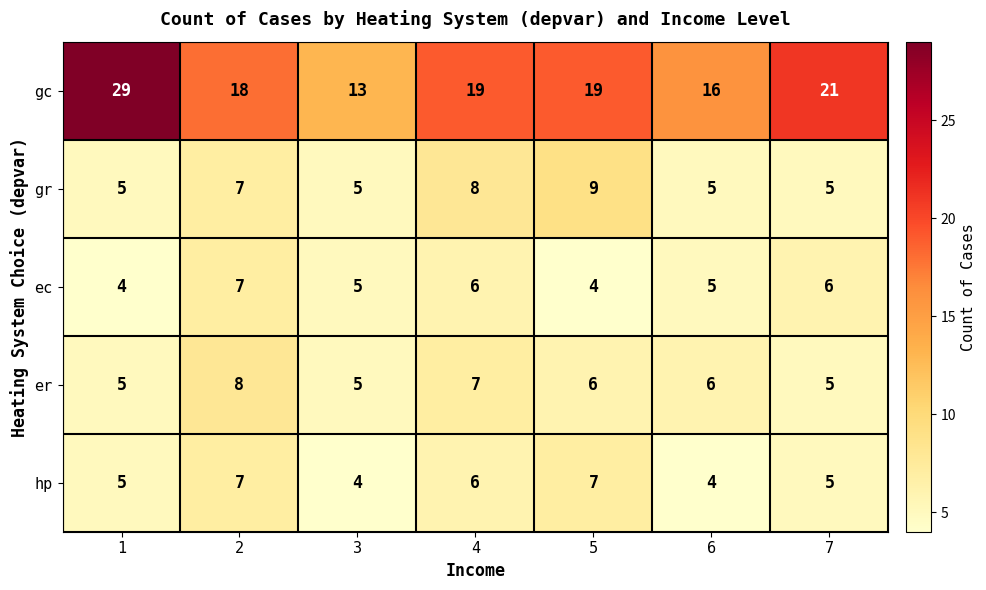

What is the difference between the gc values at 1 and 5?

10